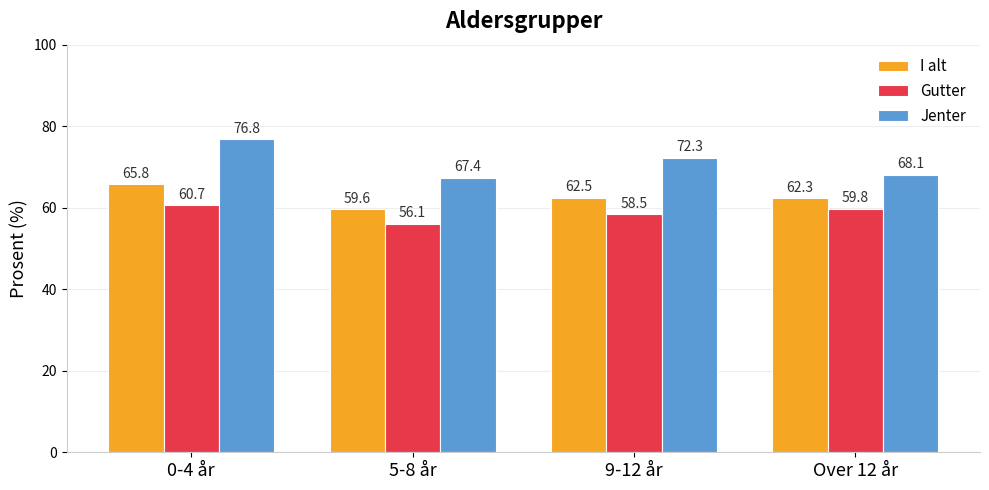

What is the lowest value of the Jenter series?

67.4